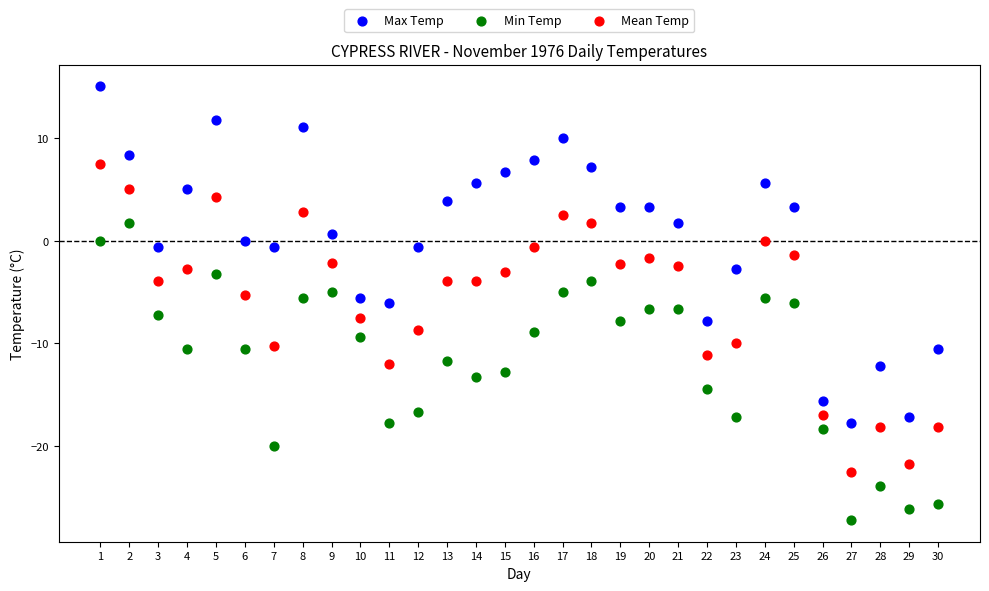

Which series reaches the minimum Y coordinate?

Min Temp